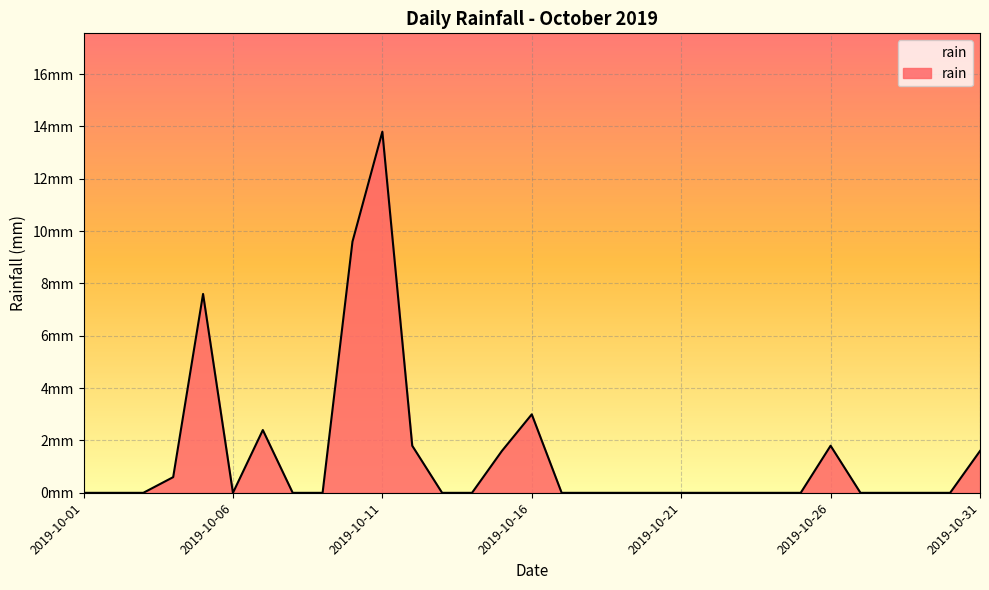

True or false: the data has more than 1 interior local peaks.

True